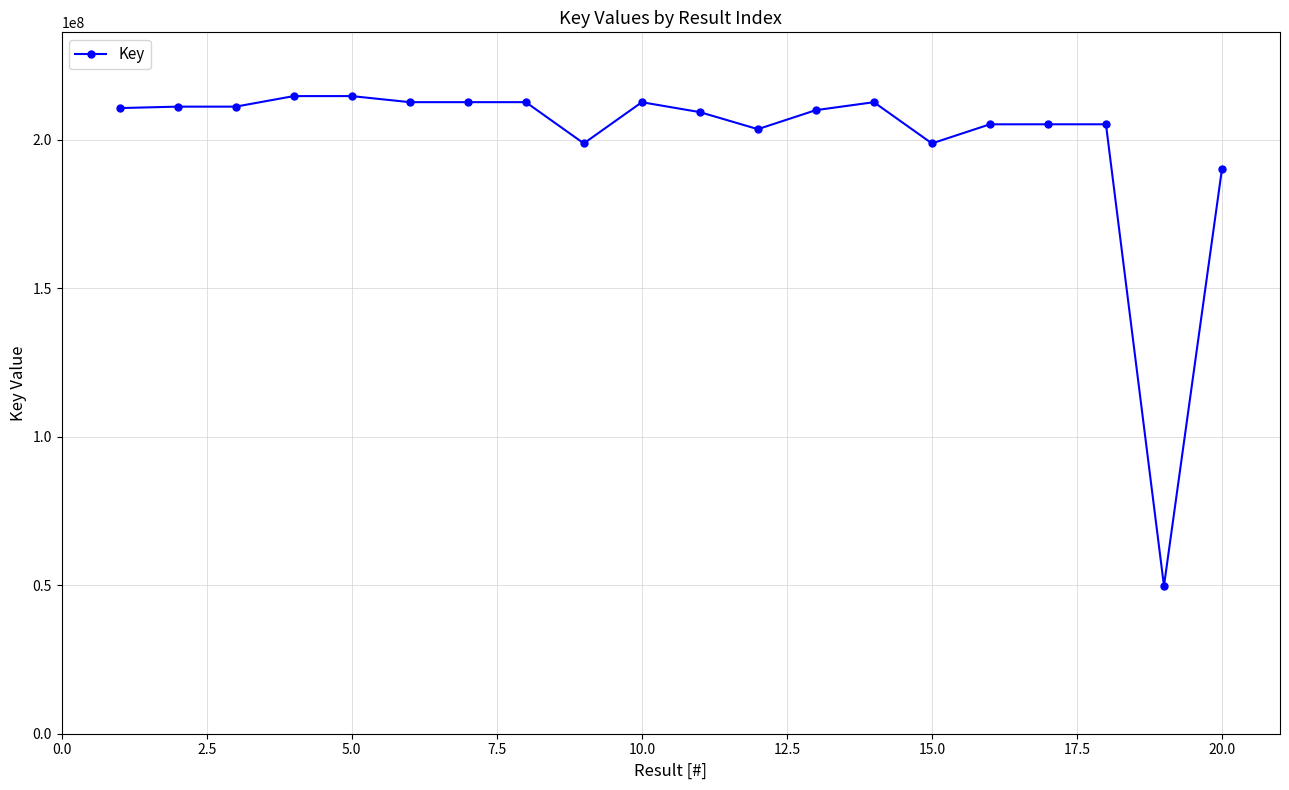

How many categories are shown in the chart?

20